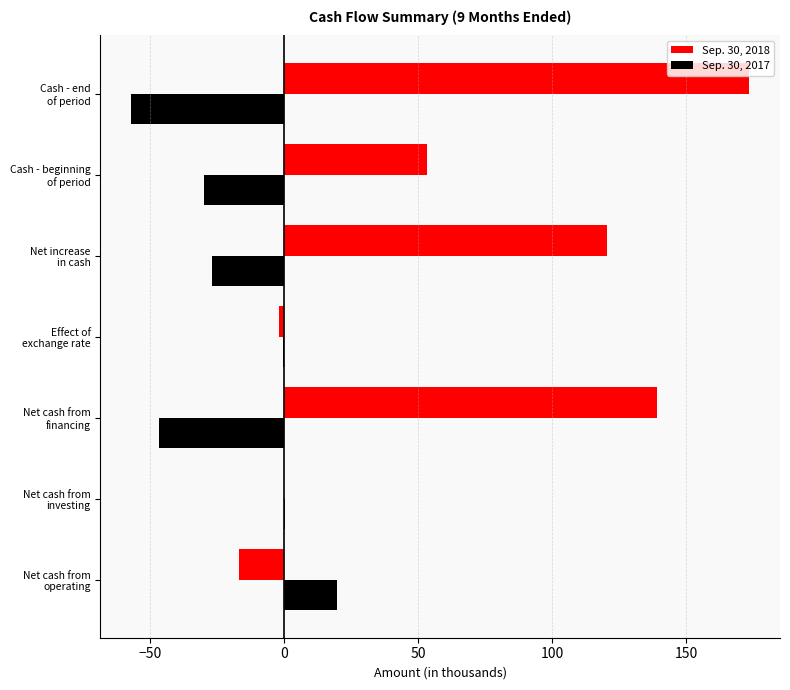

What is the sum of all Sep. 30, 2017 values?

-141.3